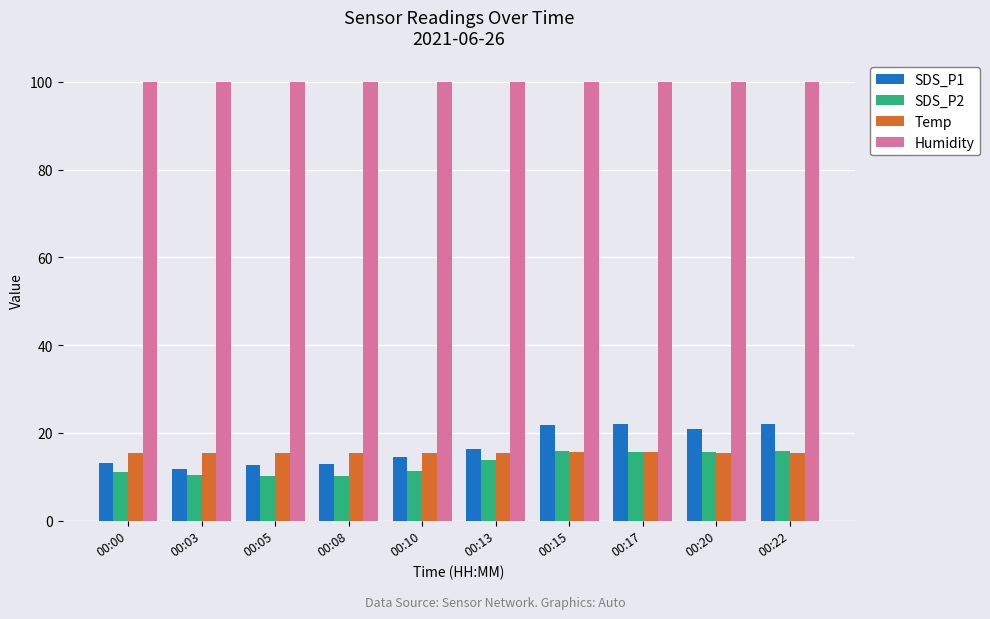

True or false: Humidity has a value of 99.9 at 00:15.

True